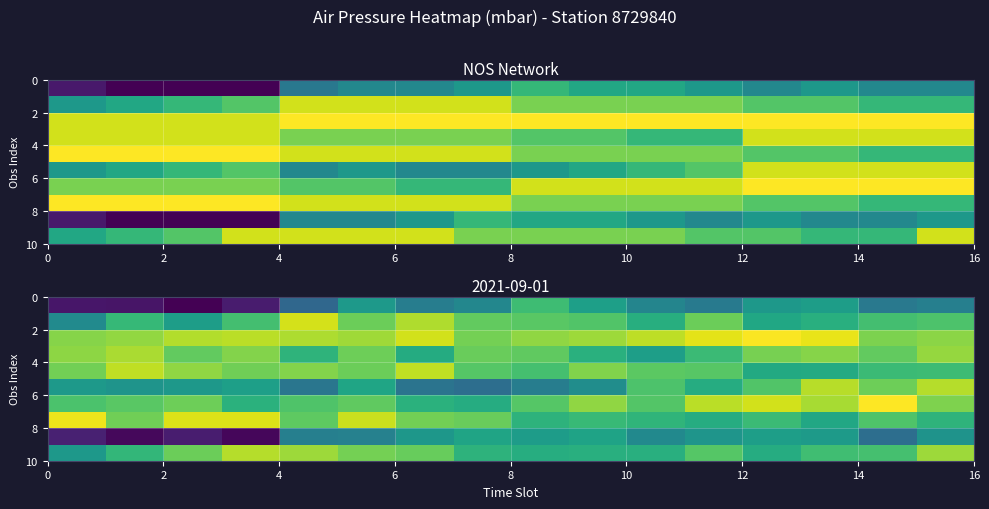

What is the difference between the maximum and minimum values in the row_2 series?

0.4